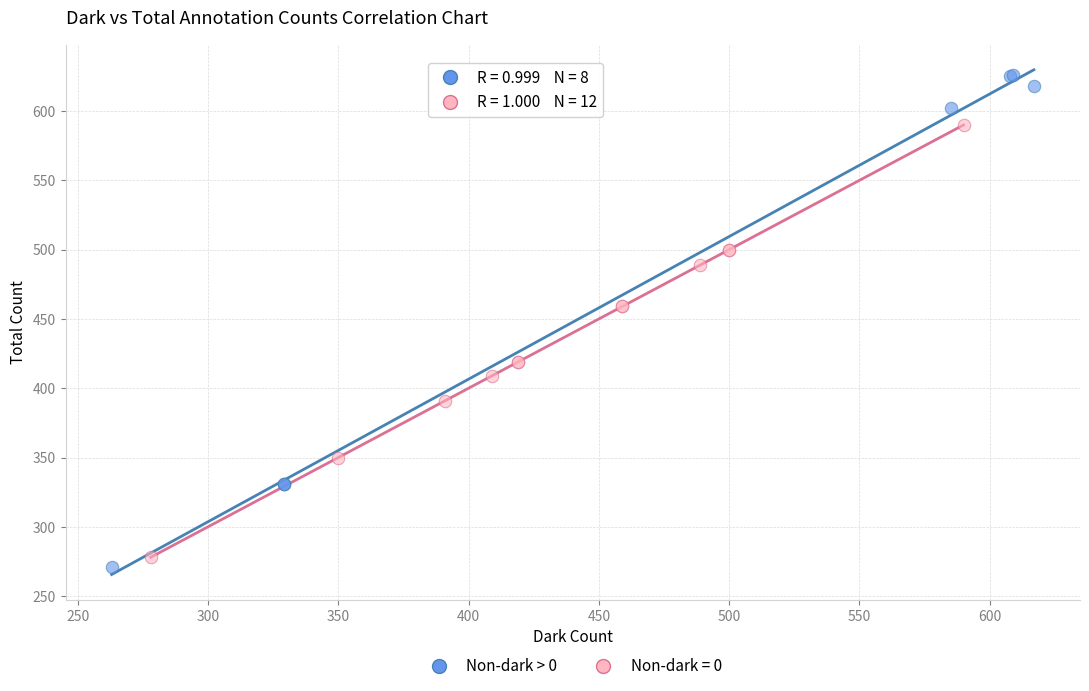

Which series contains the highest Y value?

Non-dark > 0